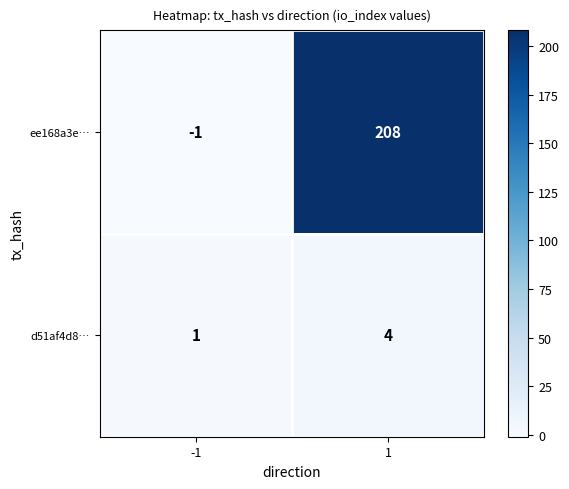

What is the difference between the maximum and minimum values in the d51af4d8… series?

3